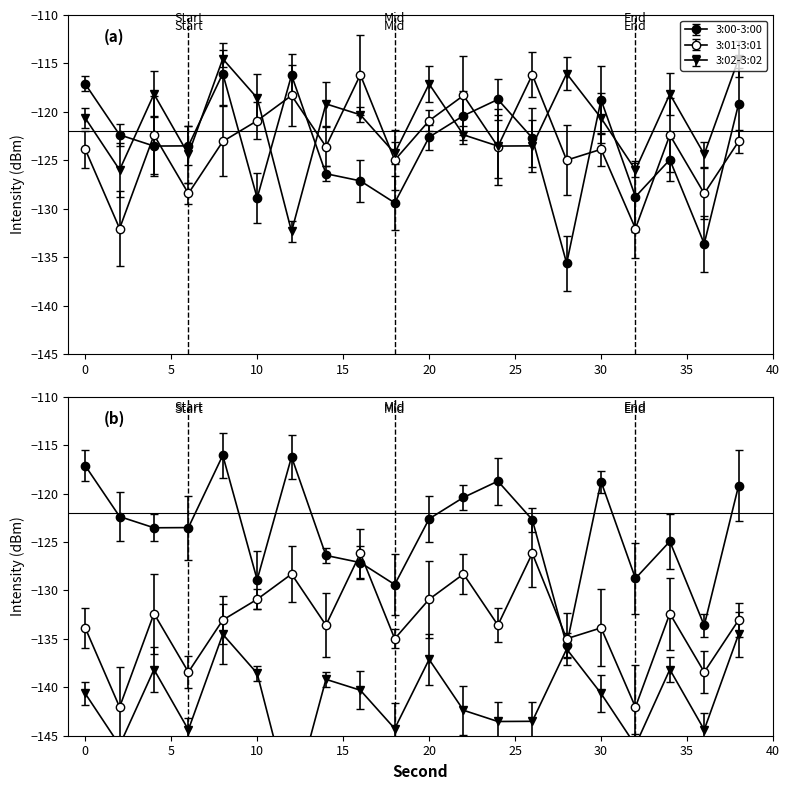

Is the value of 3:02-3:02 at 2 greater than the value of 3:01-3:01 at 12?

No